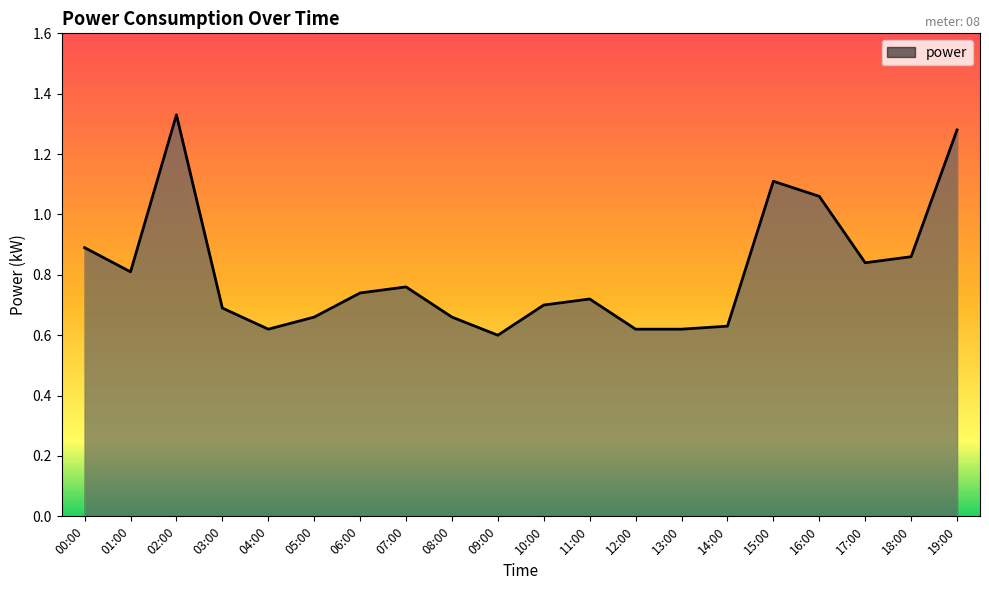

What is the change in value from 05:00 to 11:00?

+0.1